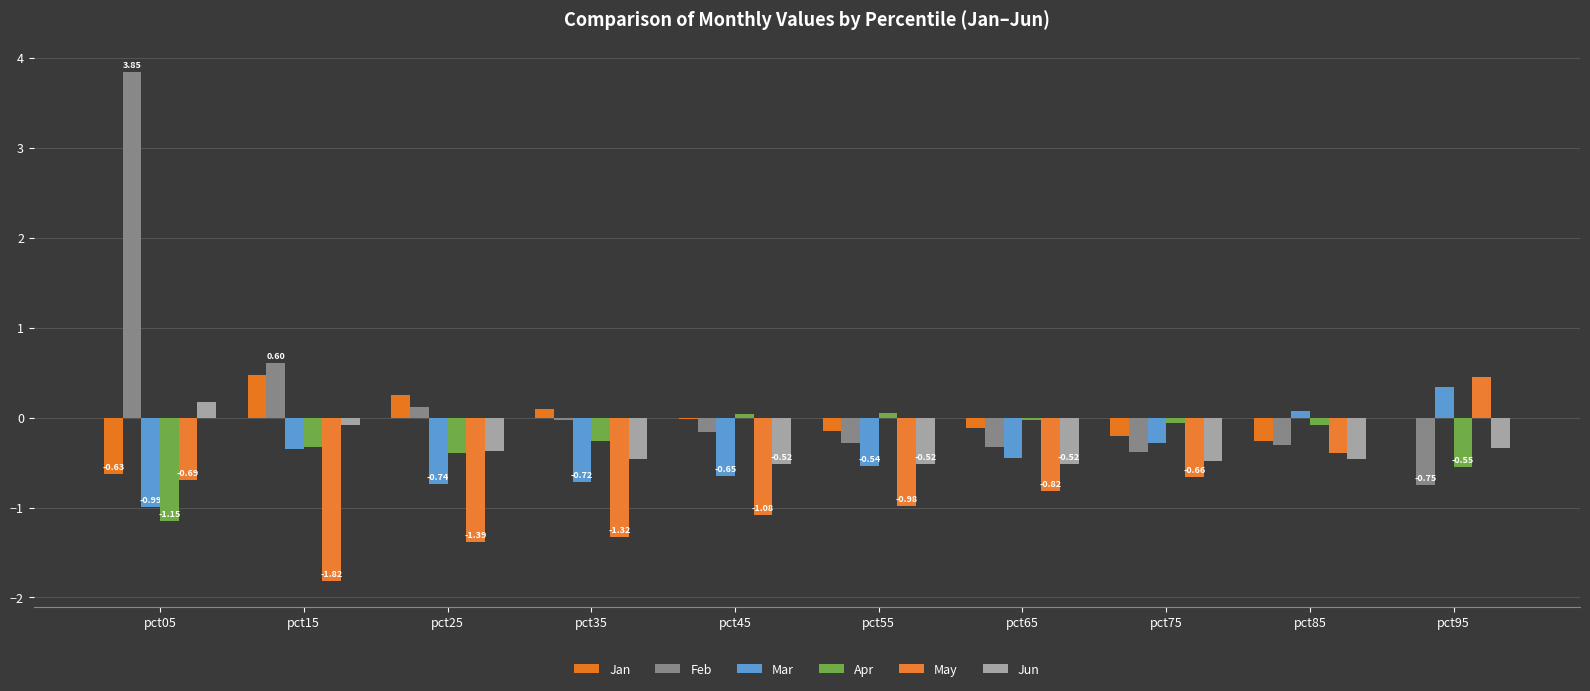

How many groups of bars are there?

10